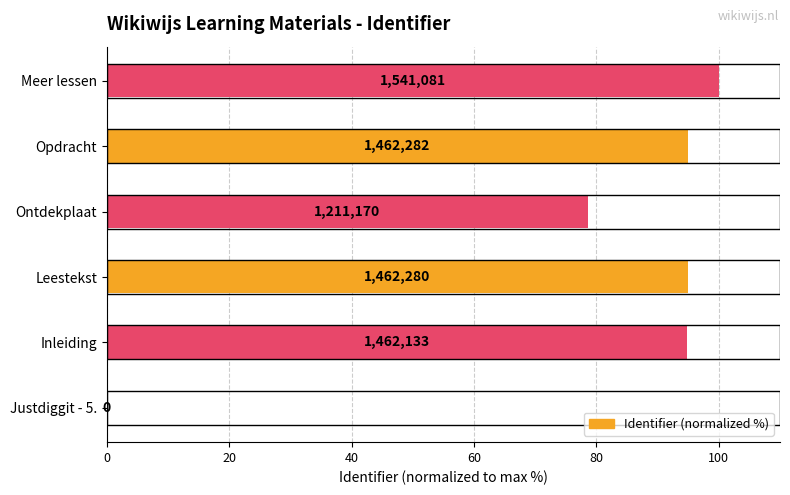

What is the average value?

77.2